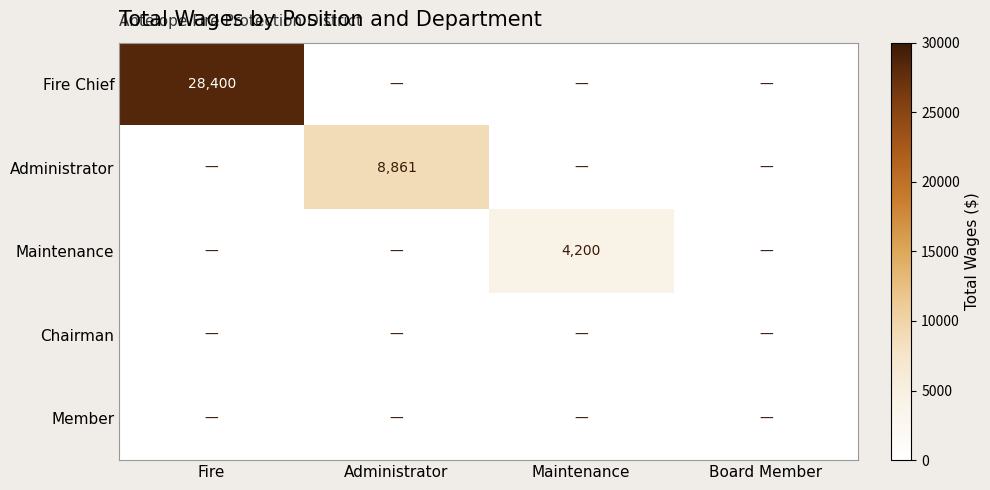

The value of Maintenance at Maintenance is 6242. True or false?

False